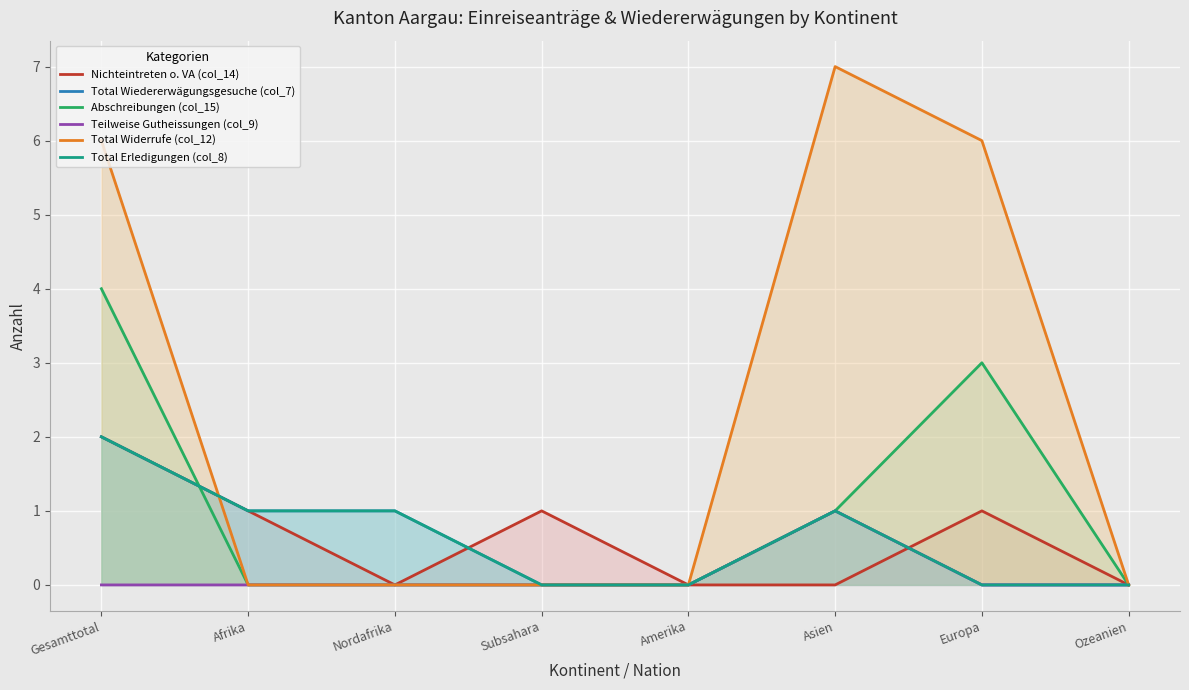

Reading right to left, transcribe all the data shown in this chart.

Nichteintreten o. VA (col_14): 0	1	0	0	1	0	1	2
Total Wiedererwägungsgesuche (col_7): 0	0	1	0	0	1	1	2
Abschreibungen (col_15): 0	3	1	0	0	0	0	4
Teilweise Gutheissungen (col_9): 0	0	1	0	0	0	0	0
Total Widerrufe (col_12): 0	6	7	0	0	0	0	6
Total Erledigungen (col_8): 0	0	1	0	0	1	1	2